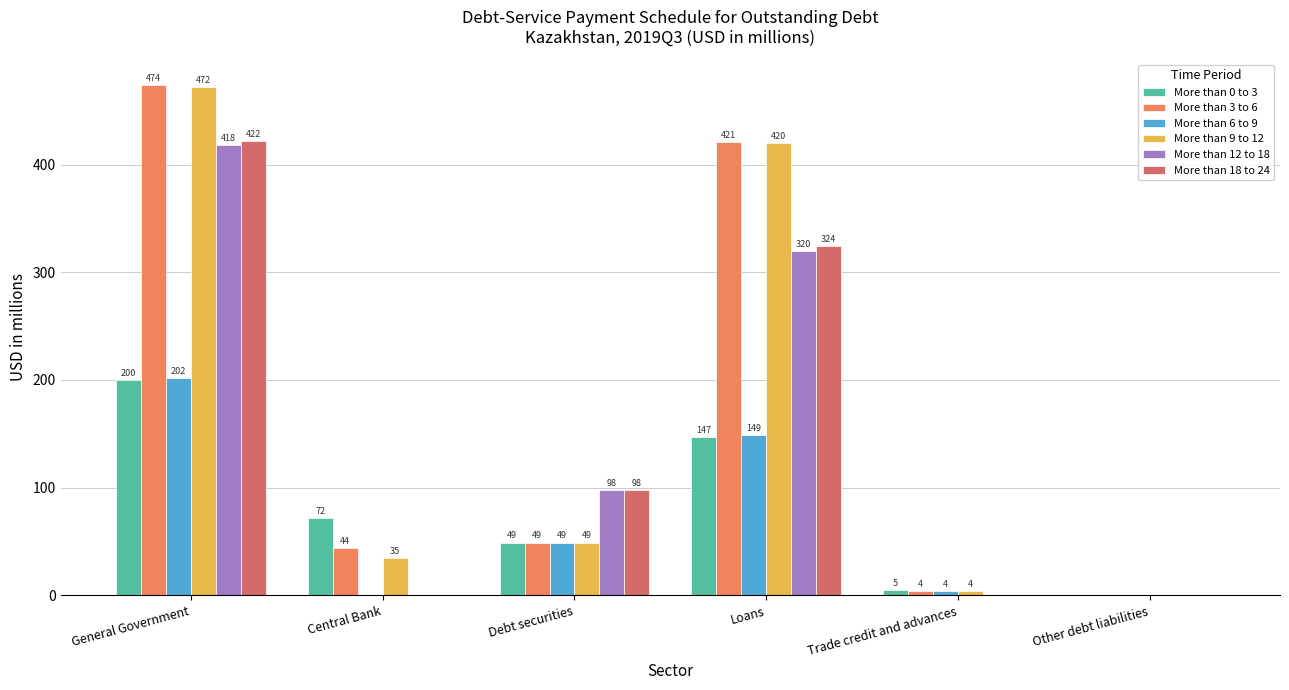

True or false: More than 3 to 6 has a value of 258 at General Government.

False